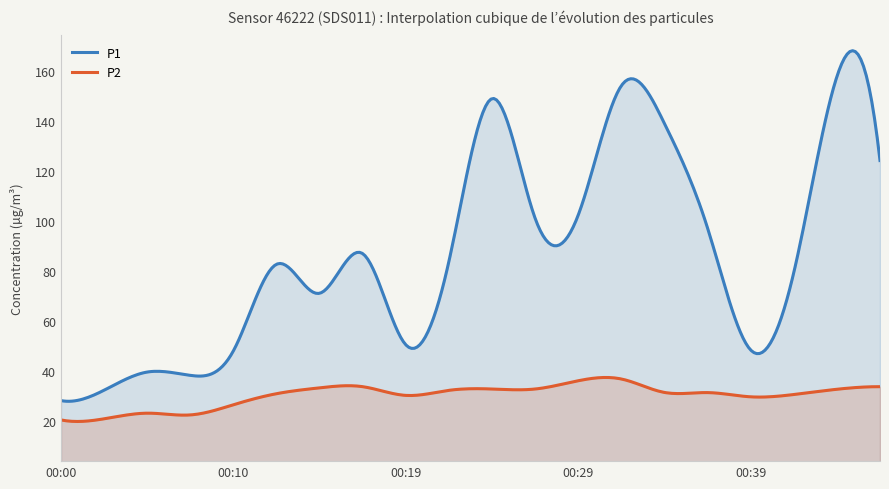

True or false: P2 has a value of 32.9 at 00:44.

True